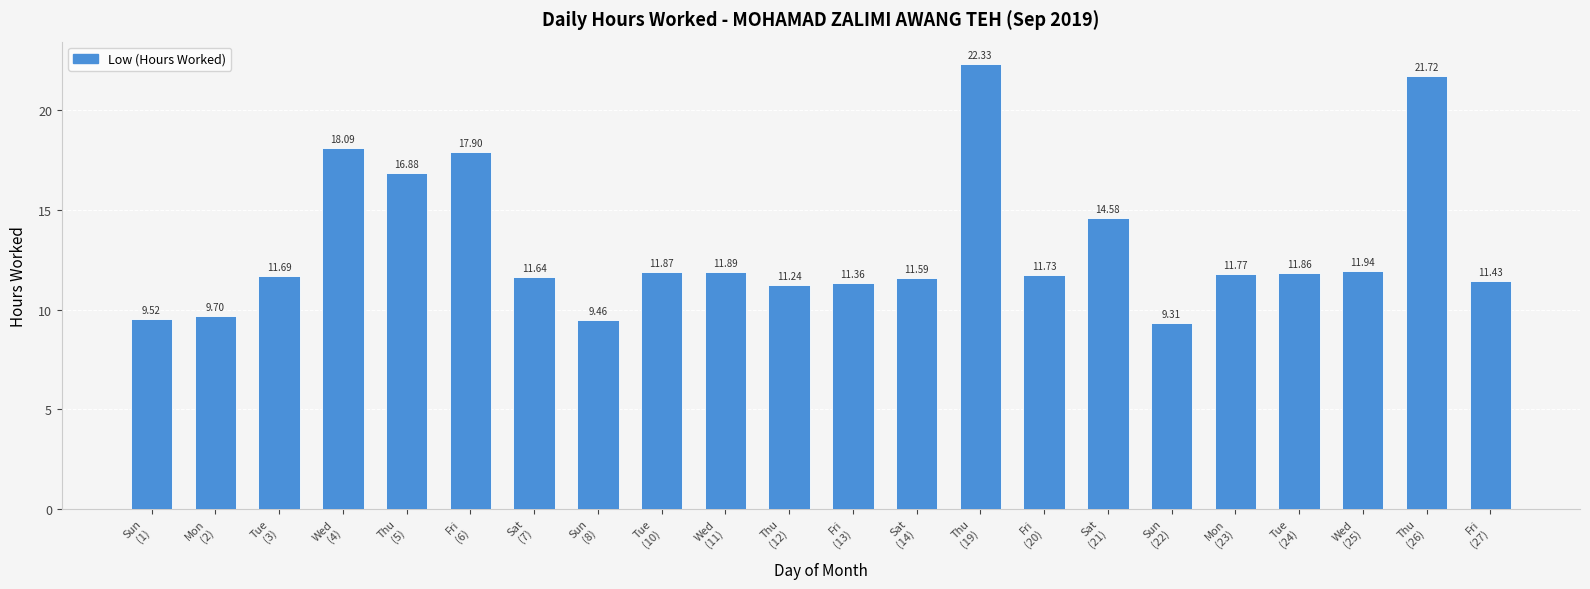

Reading right to left, transcribe all the data shown in this chart.

Fri
(27)=11.4	Thu
(26)=21.7	Wed
(25)=11.9	Tue
(24)=11.9	Mon
(23)=11.8	Sun
(22)=9.3	Sat
(21)=14.6	Fri
(20)=11.7	Thu
(19)=22.3	Sat
(14)=11.6	Fri
(13)=11.4	Thu
(12)=11.2	Wed
(11)=11.9	Tue
(10)=11.9	Sun
(8)=9.5	Sat
(7)=11.6	Fri
(6)=17.9	Thu
(5)=16.9	Wed
(4)=18.1	Tue
(3)=11.7	Mon
(2)=9.7	Sun
(1)=9.5